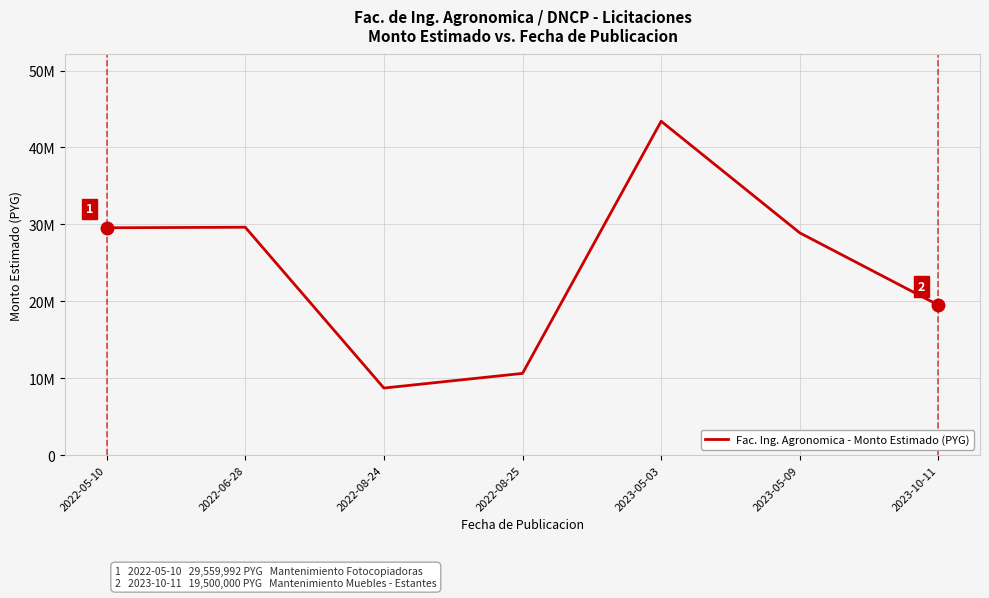

Reading left to right, extract all data points from this chart.

29559992	29630227	8716677	10621416	43411752	28896692	19500000